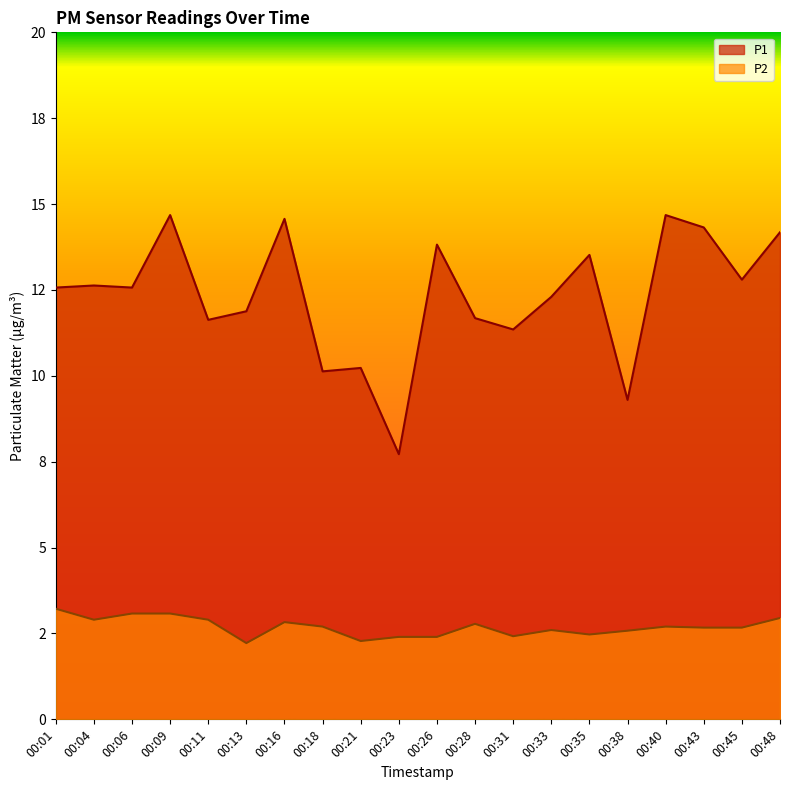

List the labels in order of P2 value, smallest first.

00:13, 00:21, 00:23, 00:26, 00:31, 00:35, 00:38, 00:33, 00:43, 00:45, 00:18, 00:40, 00:28, 00:16, 00:04, 00:11, 00:48, 00:06, 00:09, 00:01